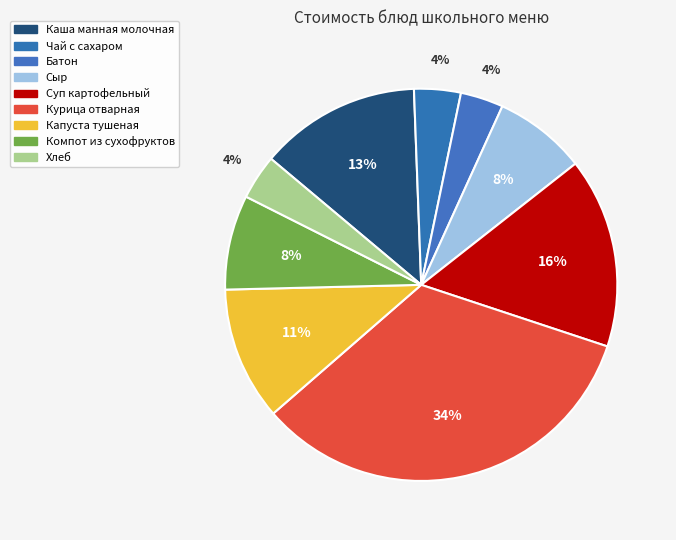

Is it true that Хлеб is 4% of the pie?

True